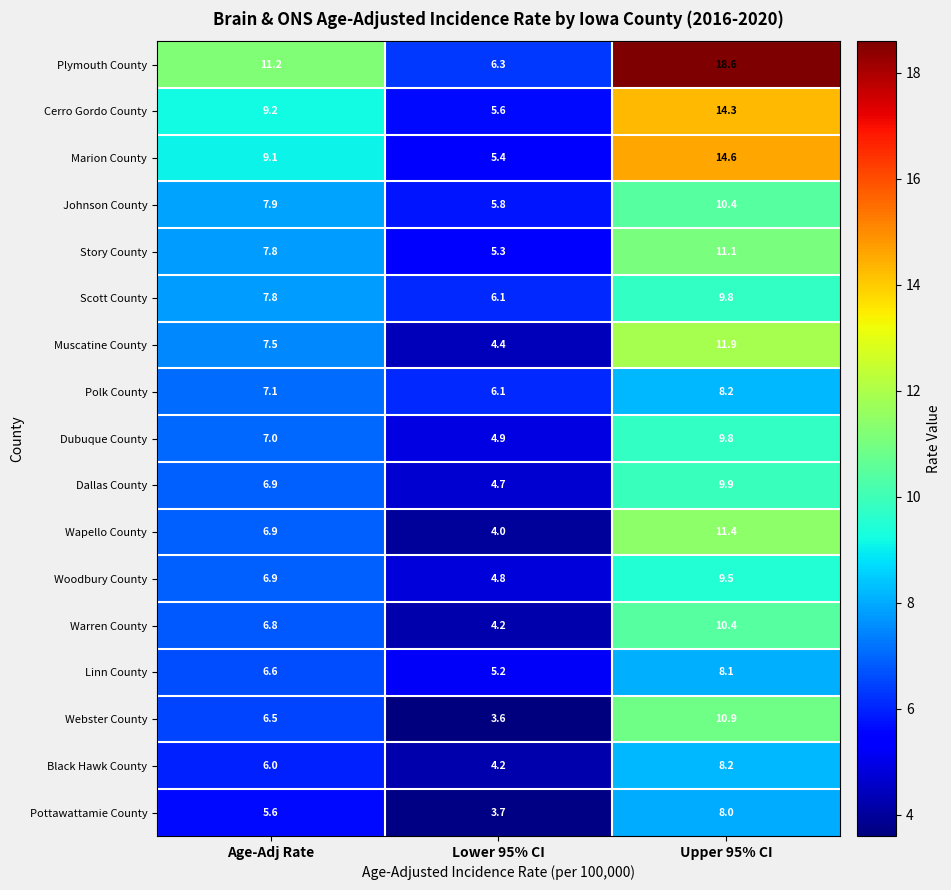

What is the lowest value of the Black Hawk County series?

4.2